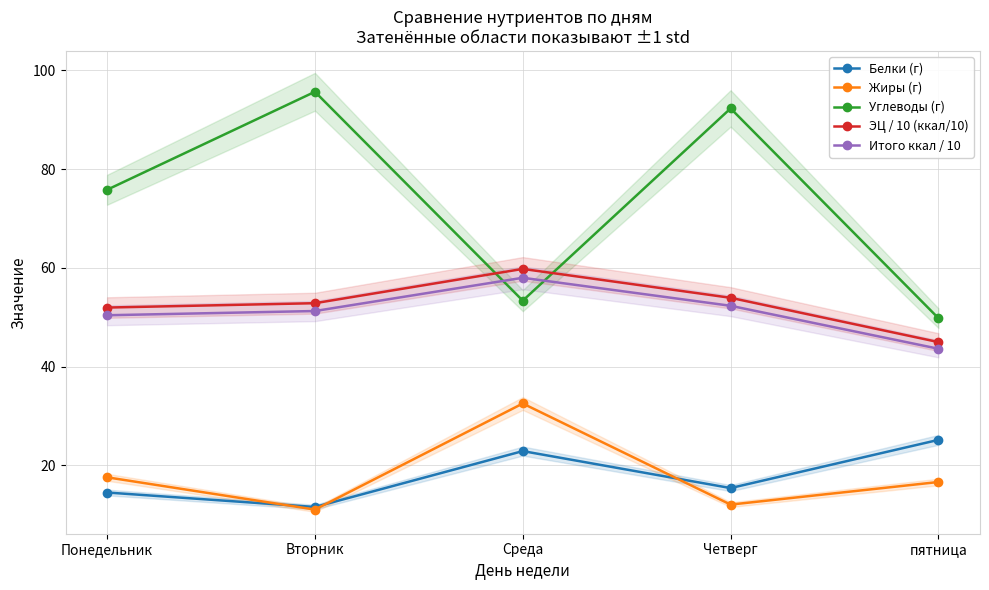

What are all the series names shown in the legend?

Белки (г), Жиры (г), Углеводы (г), ЭЦ / 10 (ккал/10), Итого ккал / 10